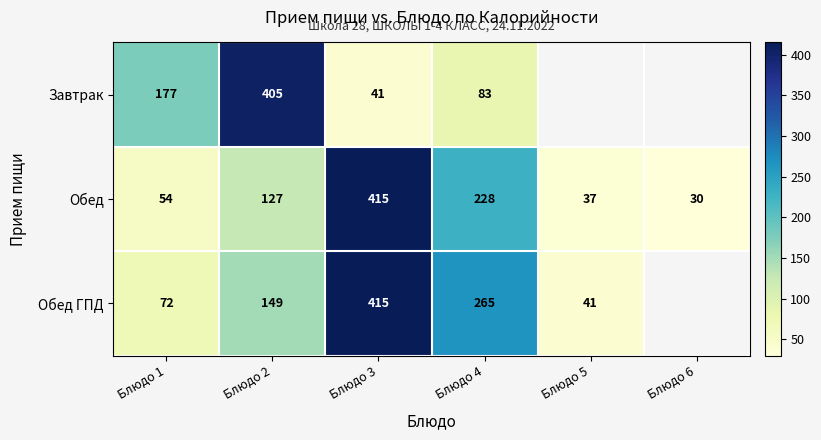

How many data points does each series have?

6